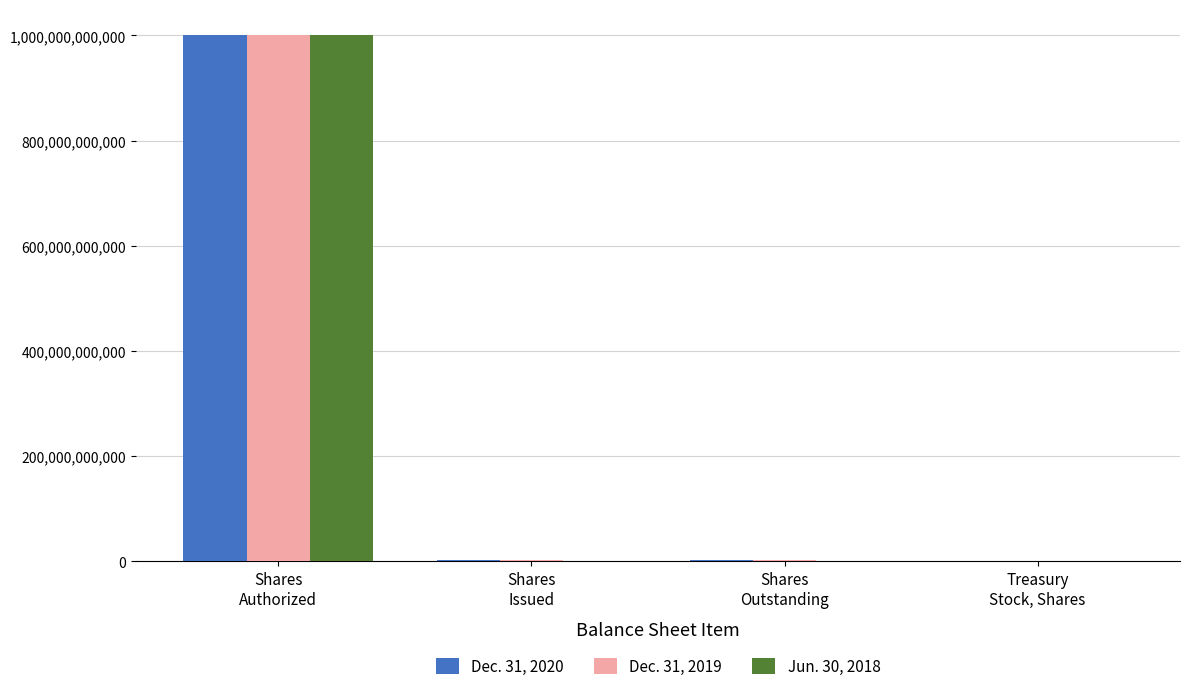

Which category has the highest value in the Dec. 31, 2019 series?

Shares
Authorized